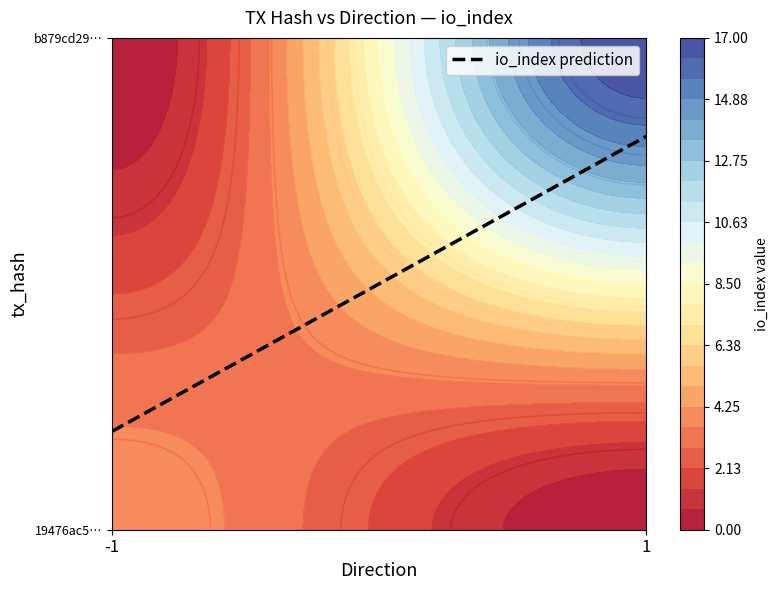

Which has a higher value, io_index or direction?

io_index